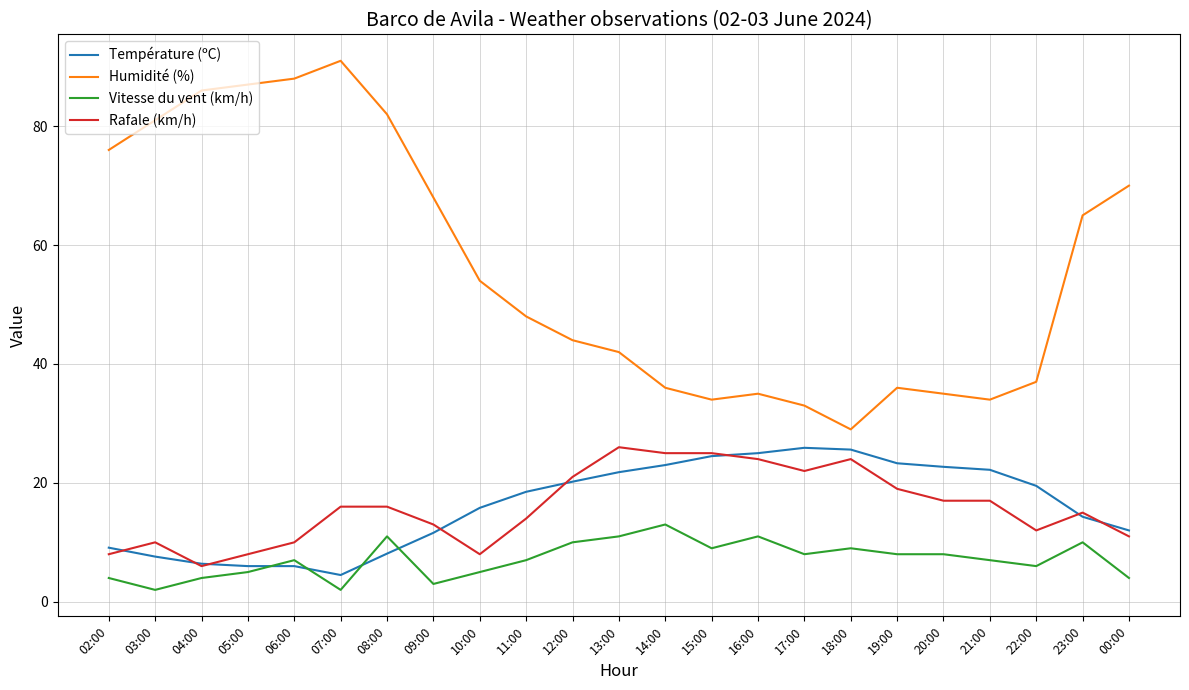

At 11:00, list the series in order from smallest to largest.

Vitesse du vent (km/h), Rafale (km/h), Température (ºC), Humidité (%)